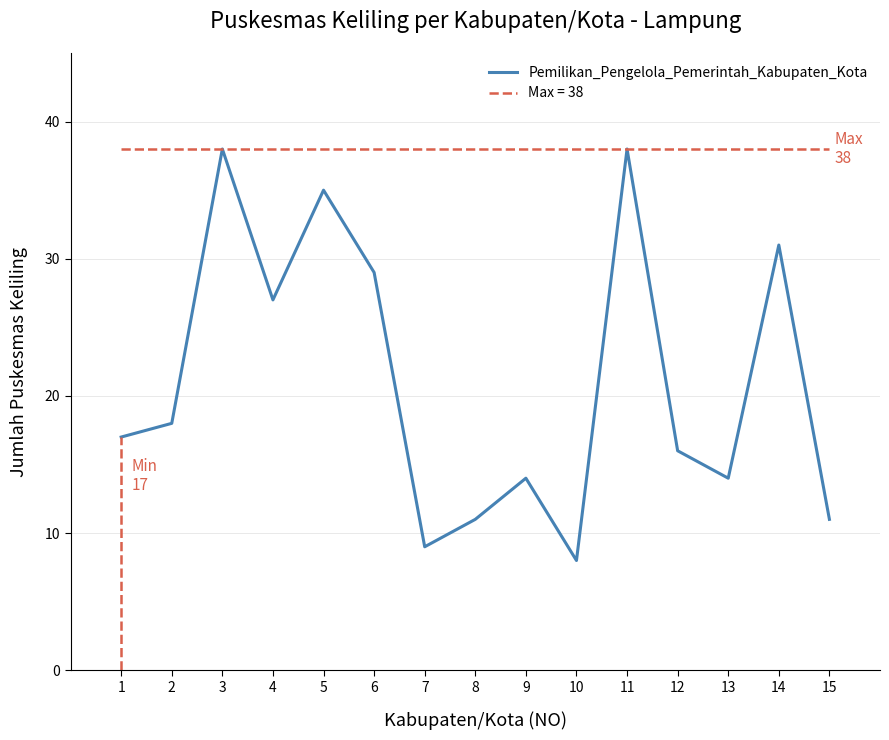

Which has a higher value, 6 or 14?

14